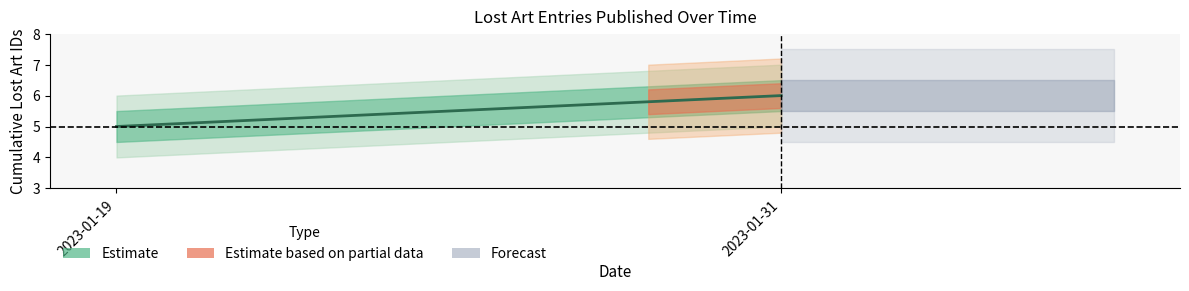

The value at 2023-01-31 is 6. True or false?

True